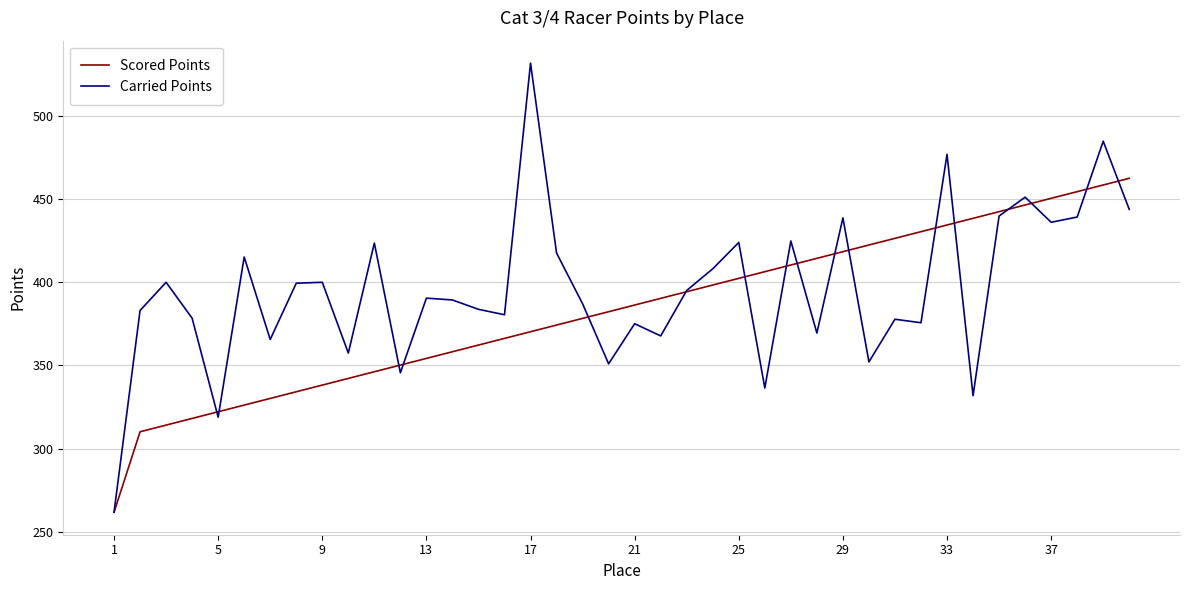

List the series in order of their overall mean, lowest first.

Scored Points, Carried Points